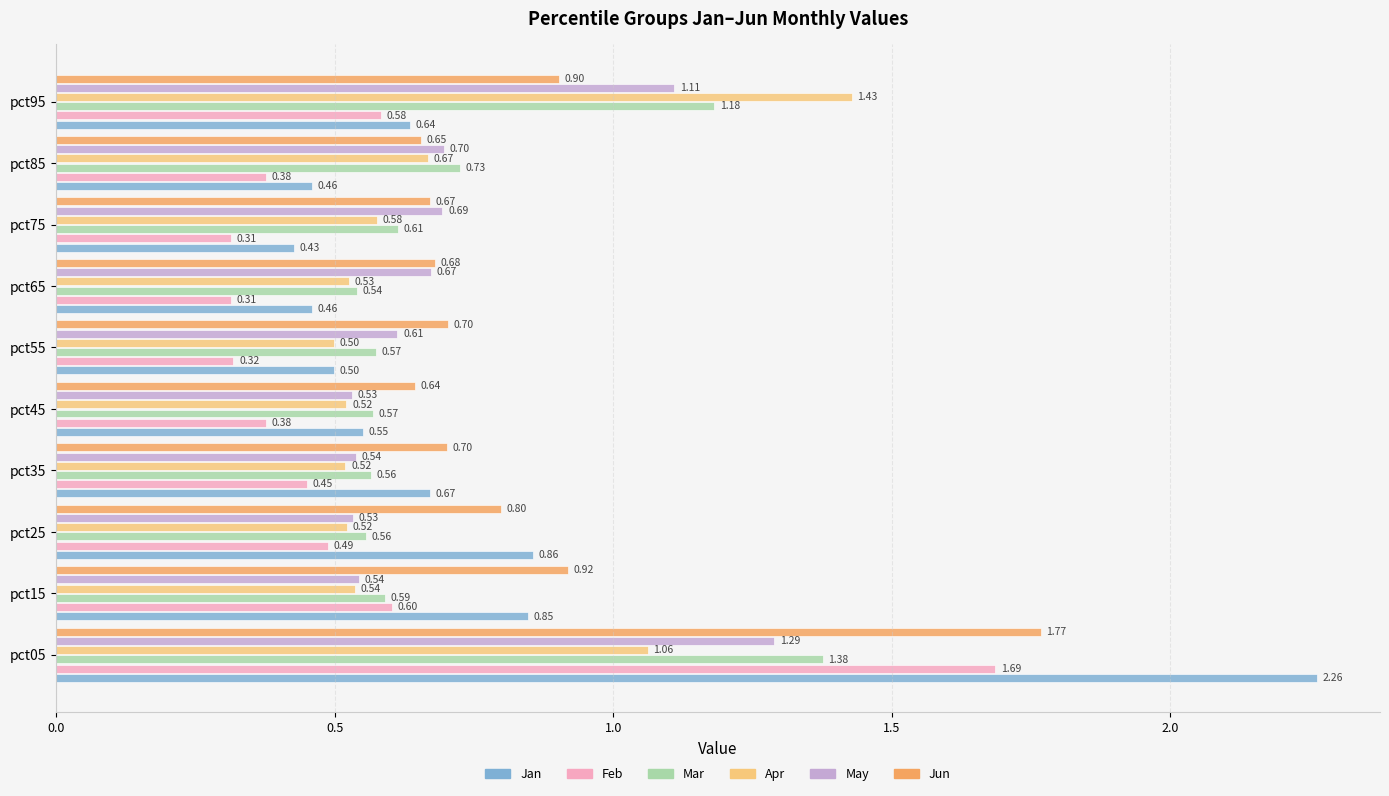

Which series changed the most between pct35 and pct95?

Apr